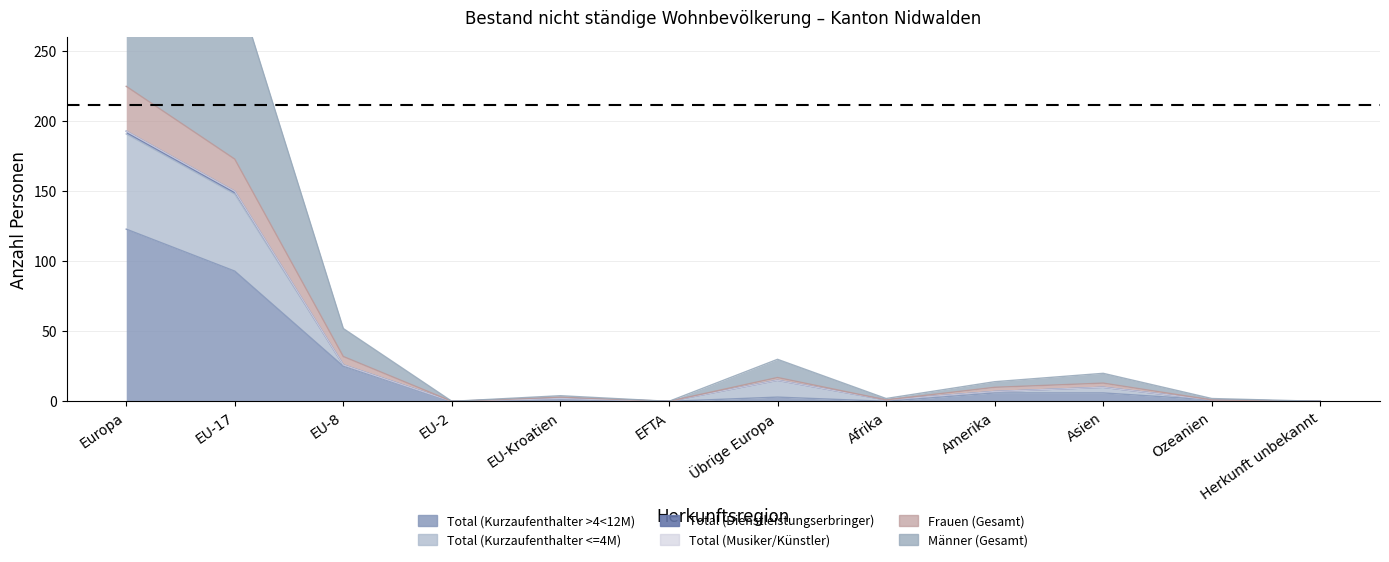

True or false: Männer (Gesamt) has more than 0 points higher than both neighbors.

True